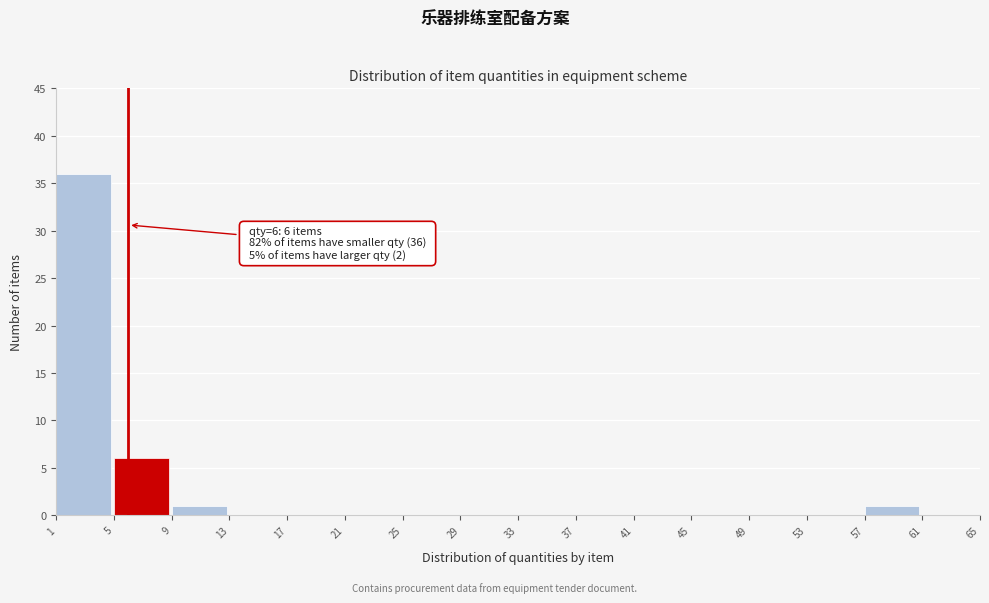

Which range on the x-axis has the tallest bar?

1 to 5